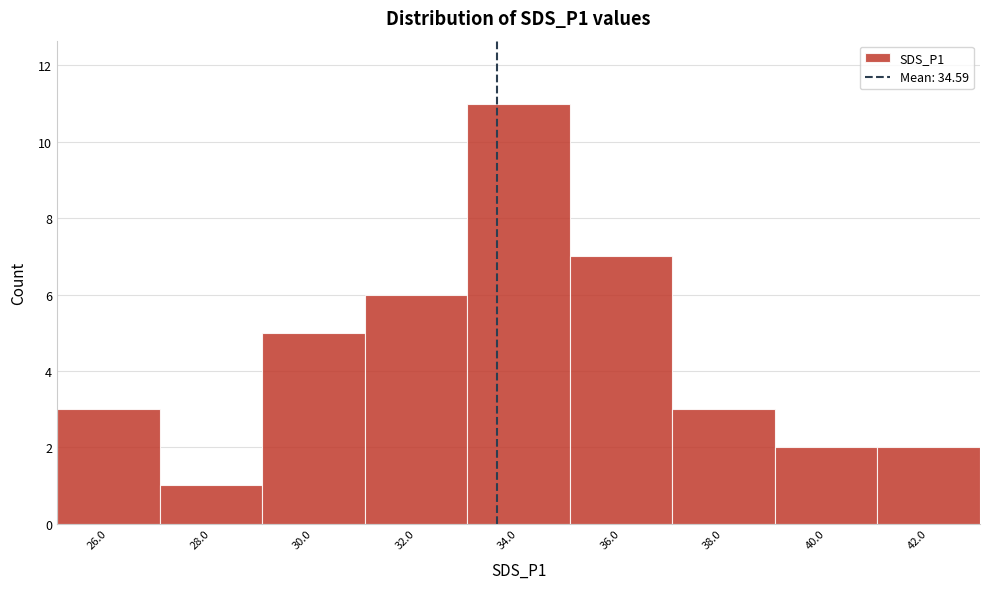

Reading left to right, extract all data points from this chart.

26.0=3	28.0=1	30.0=5	32.0=6	34.0=11	36.0=7	38.0=3	40.0=2	42.0=2